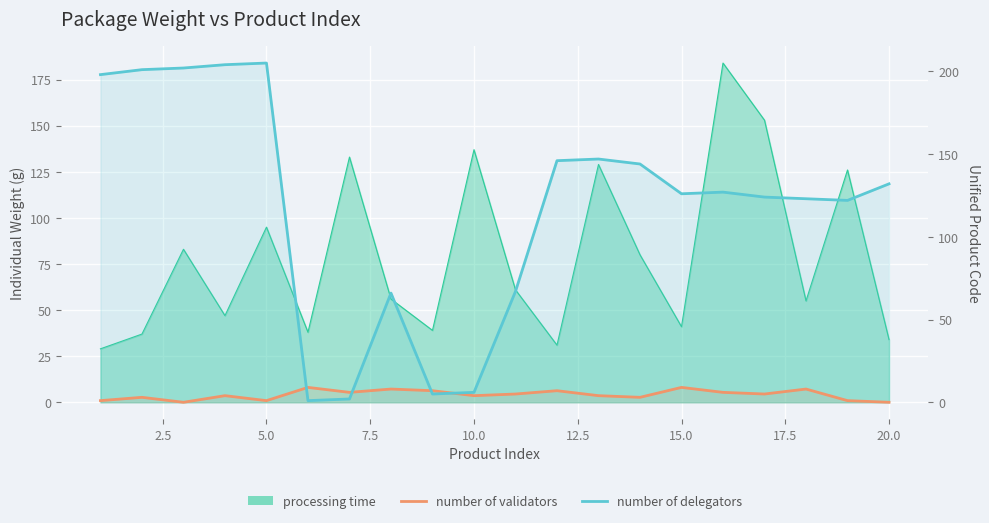

Count the number of validators values in the range 3 to 7.

11